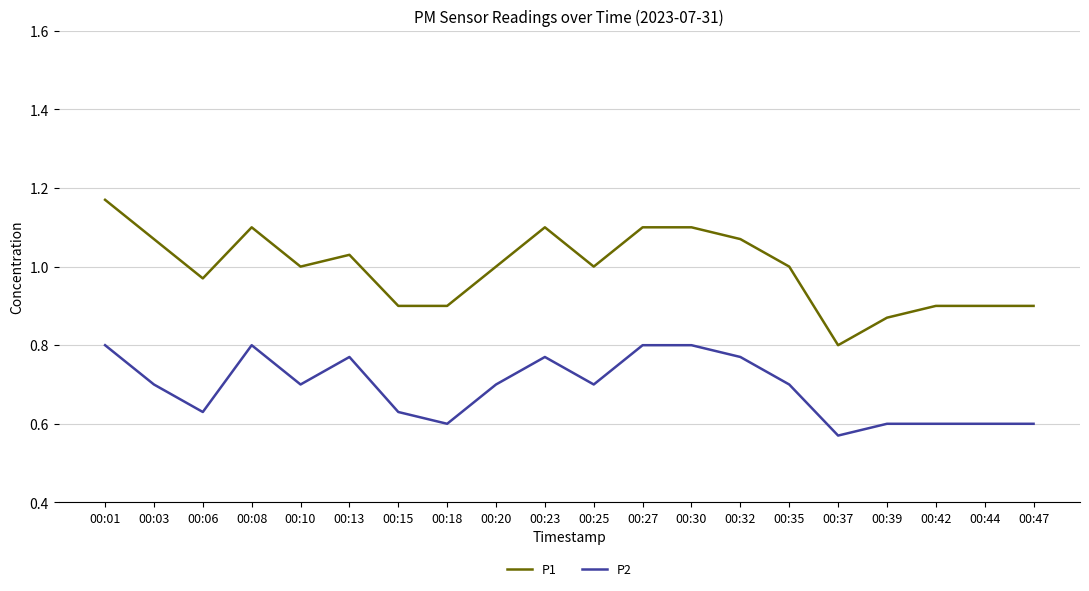

At which category does P1 reach its first local peak?

00:08